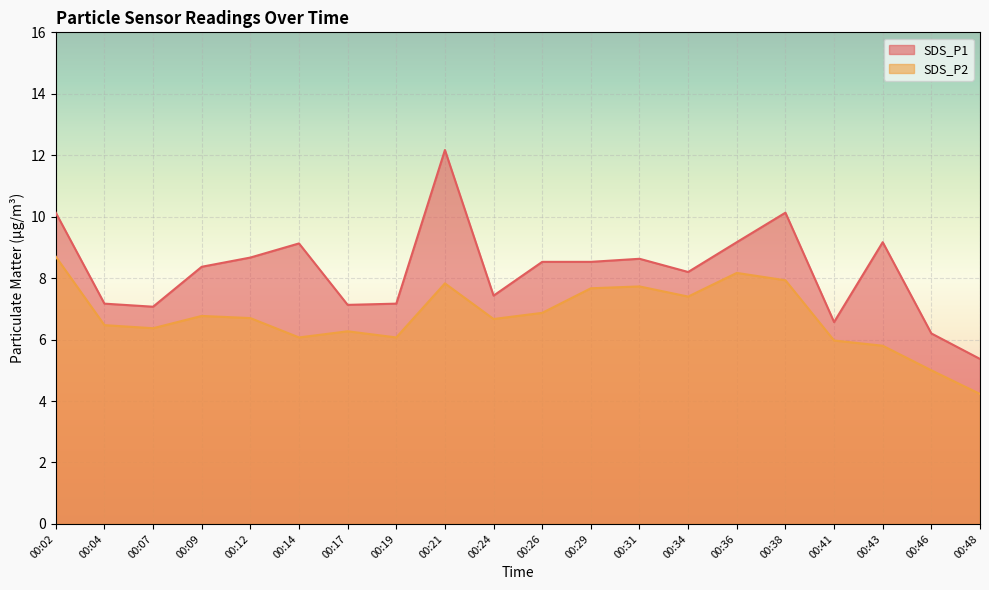

List the series in order of their overall mean, highest first.

SDS_P1, SDS_P2